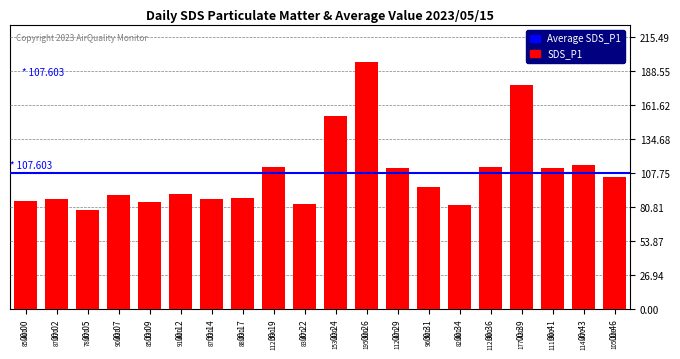

Count the number of values greater than 96.

10